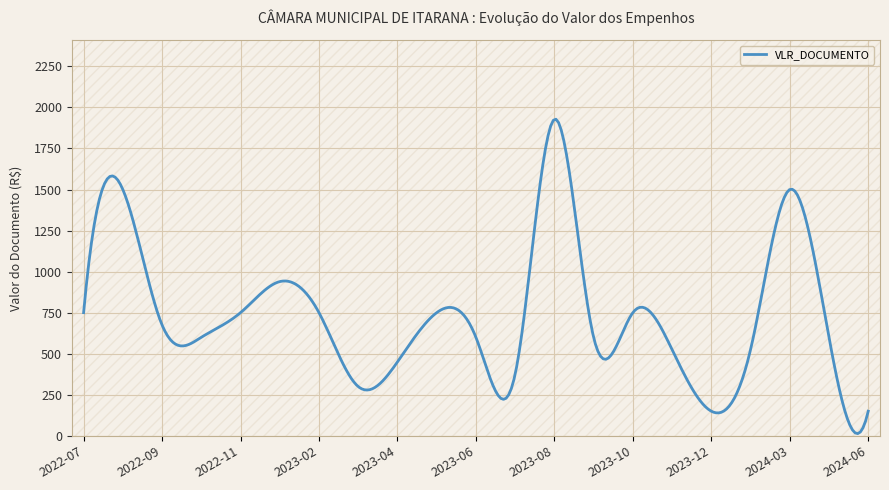

What is the difference between the maximum and minimum values?

1914.5